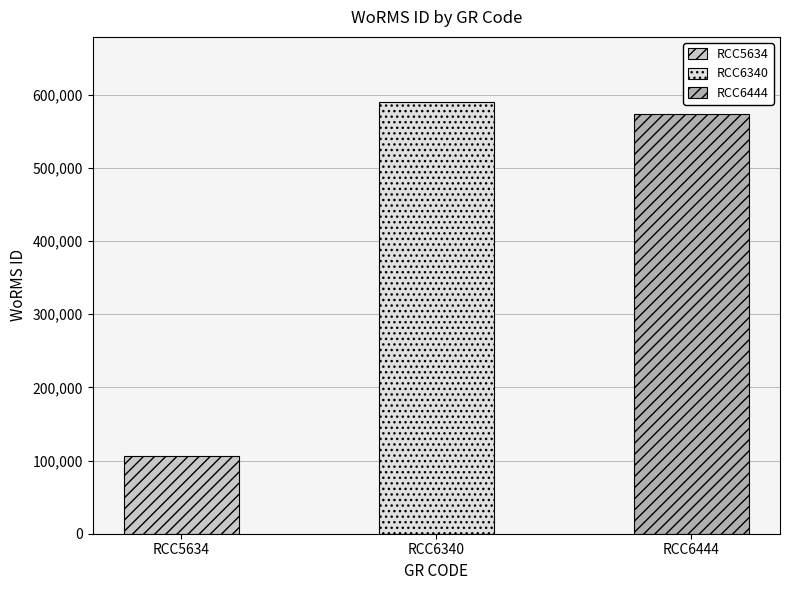

At which label is the value closest to 348426?

RCC6444